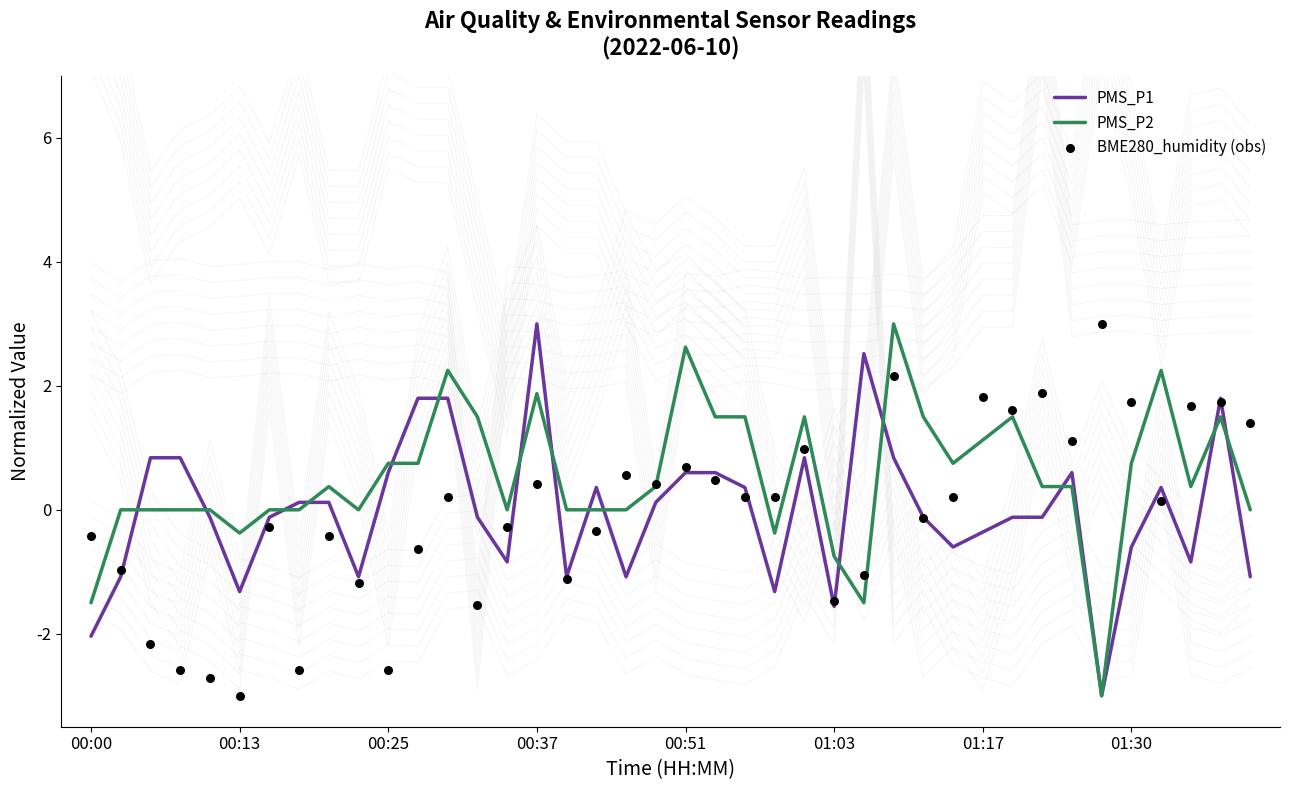

What is the total value across all series at 33?

2.1